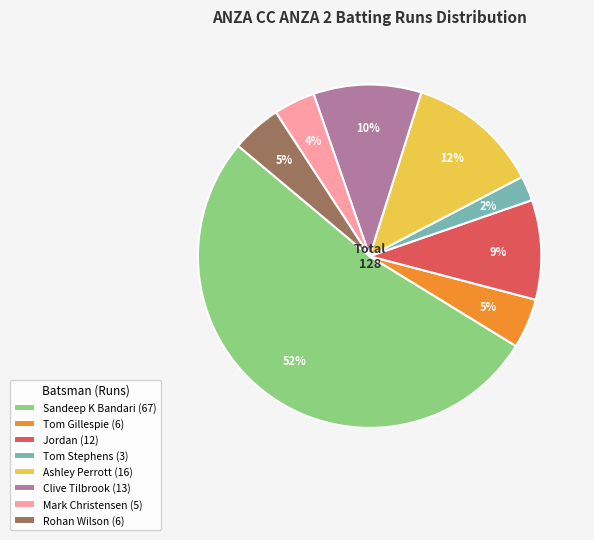

Does any single category account for the majority?

Yes